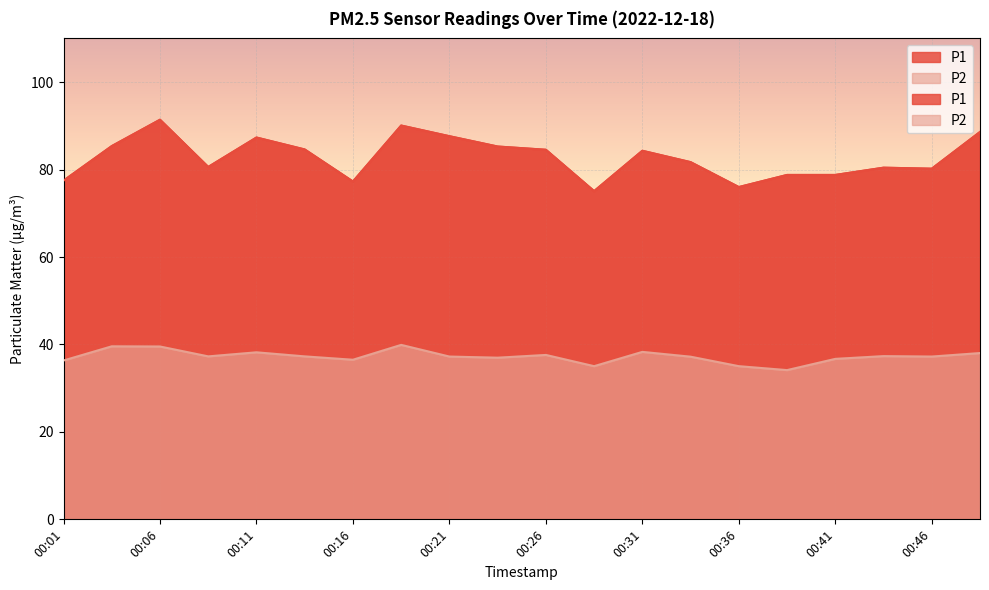

Where is P2 nearest to the value 37?

00:23